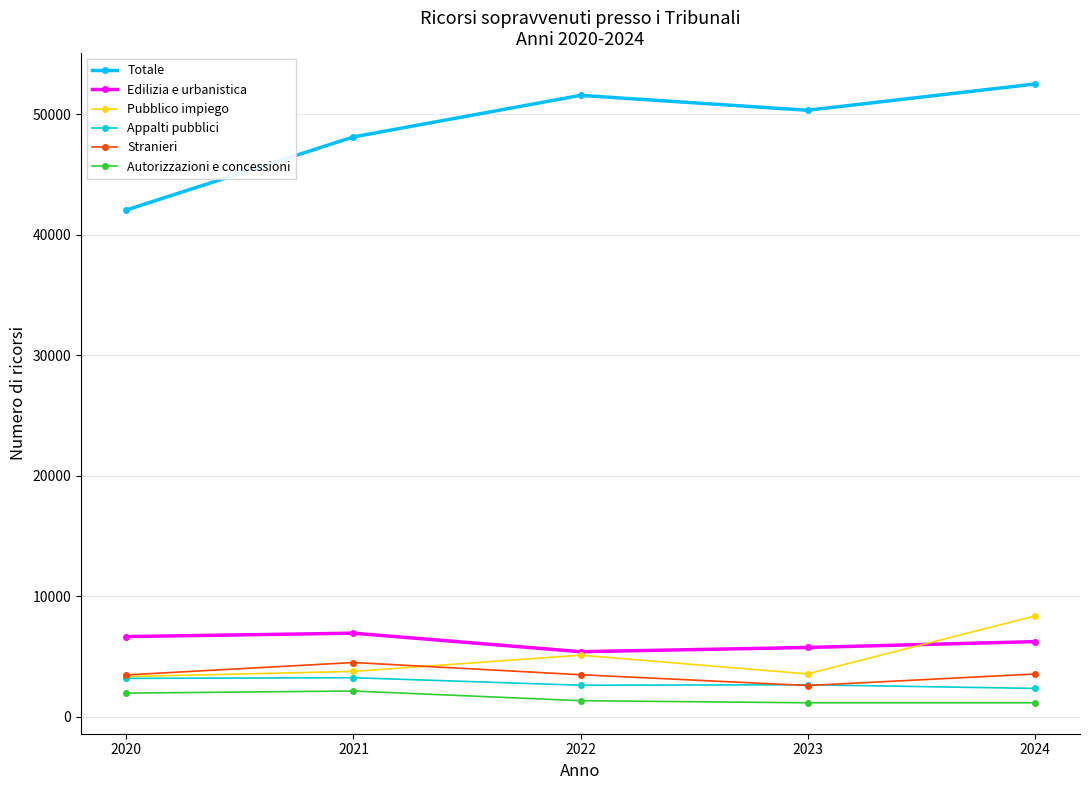

Rank the series by their maximum value, from lowest to highest.

Autorizzazioni e concessioni, Appalti pubblici, Stranieri, Edilizia e urbanistica, Pubblico impiego, Totale